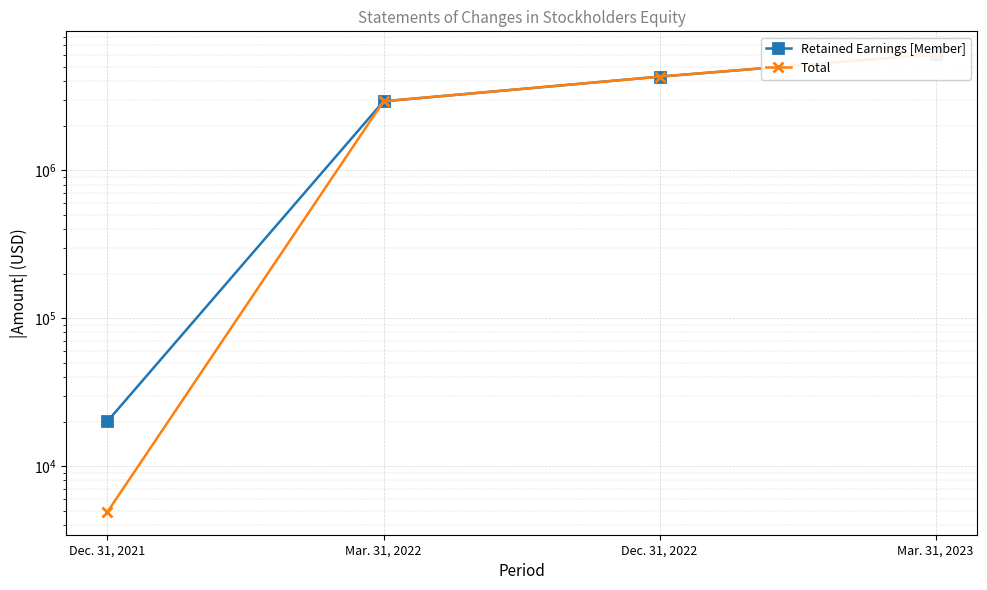

How many series are shown in this chart?

2